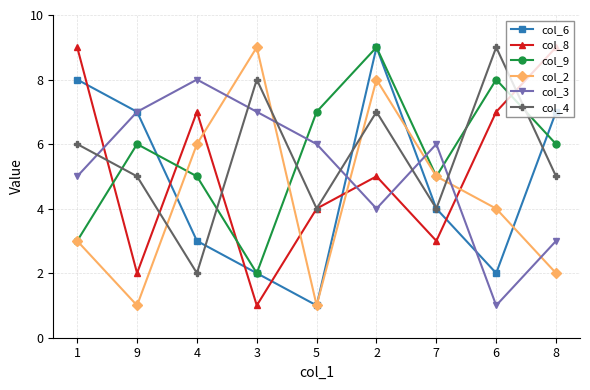

Between which two adjacent categories do col_3 and col_4 first intersect?

1 and 9